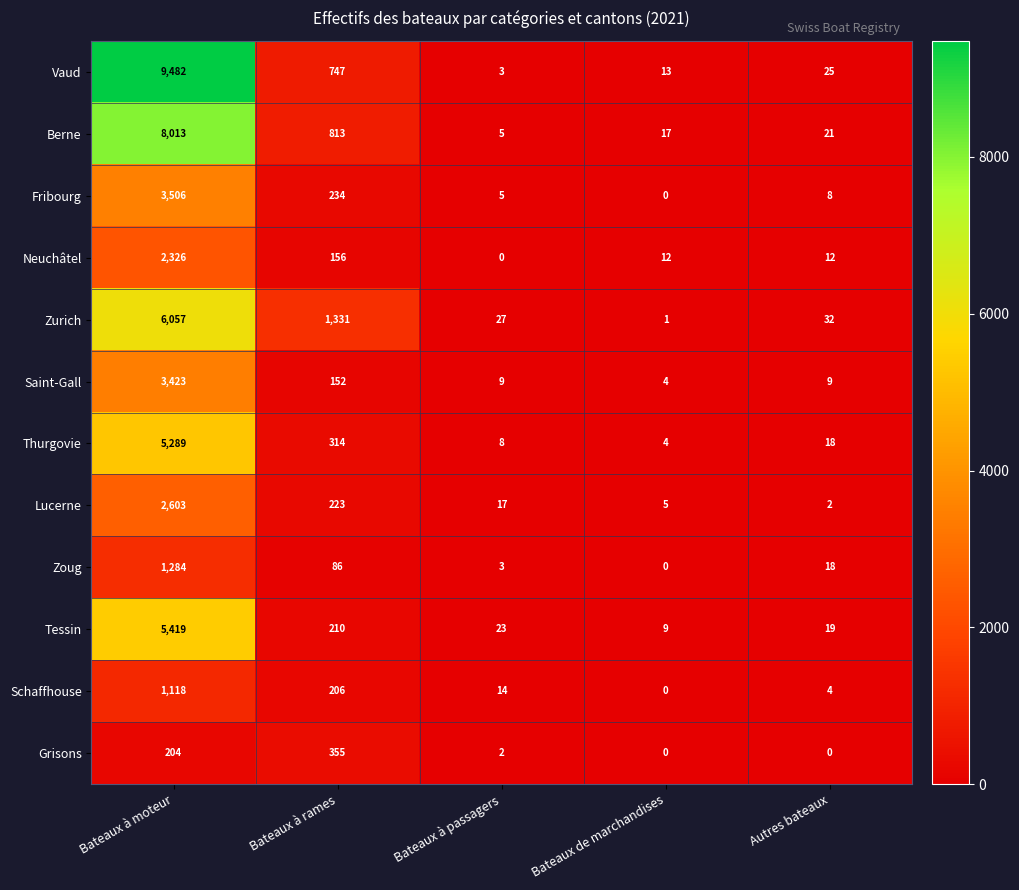

What is the greatest value displayed?

9482